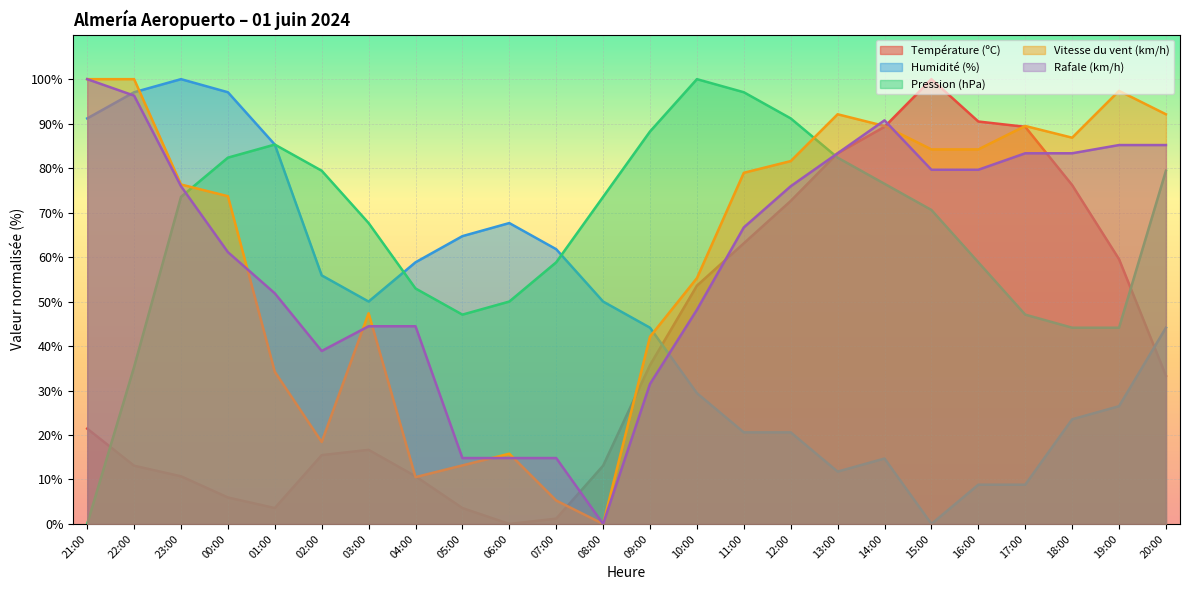

At which label does Vitesse du vent (km/h) first exceed 78?

21:00